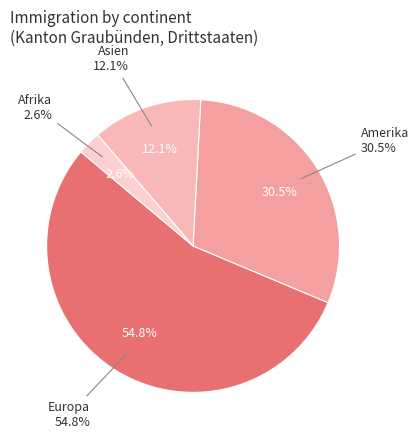

The Asien slice represents 1% of the pie. True or false?

False